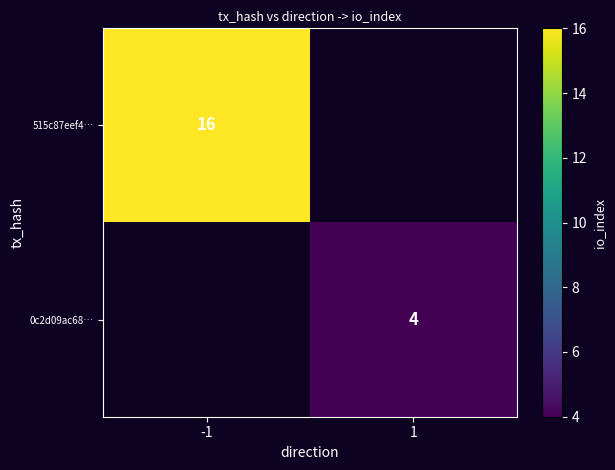

The 0c2d09ac68… series shows 4 at 1. True or false?

True